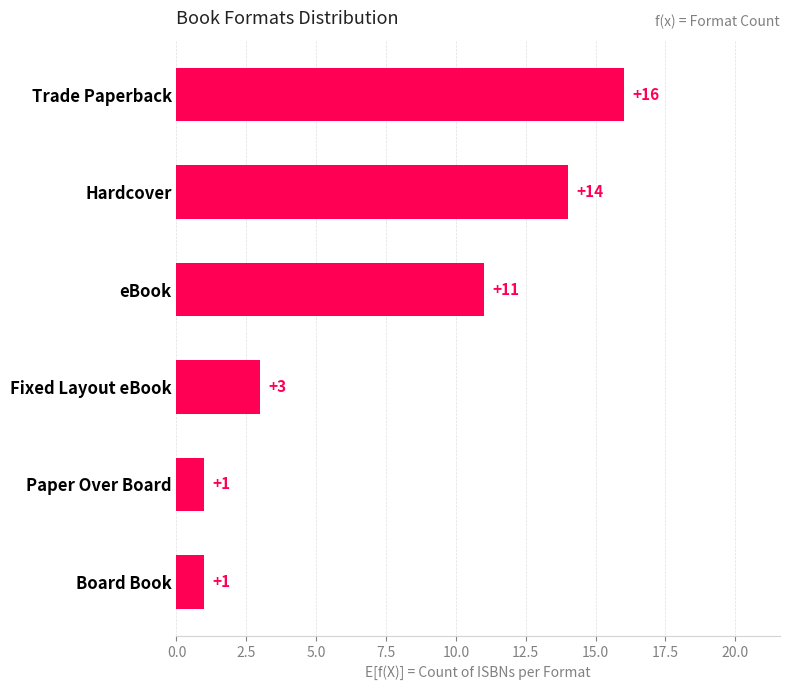

What is the change in value from Board Book to Trade Paperback?

+15